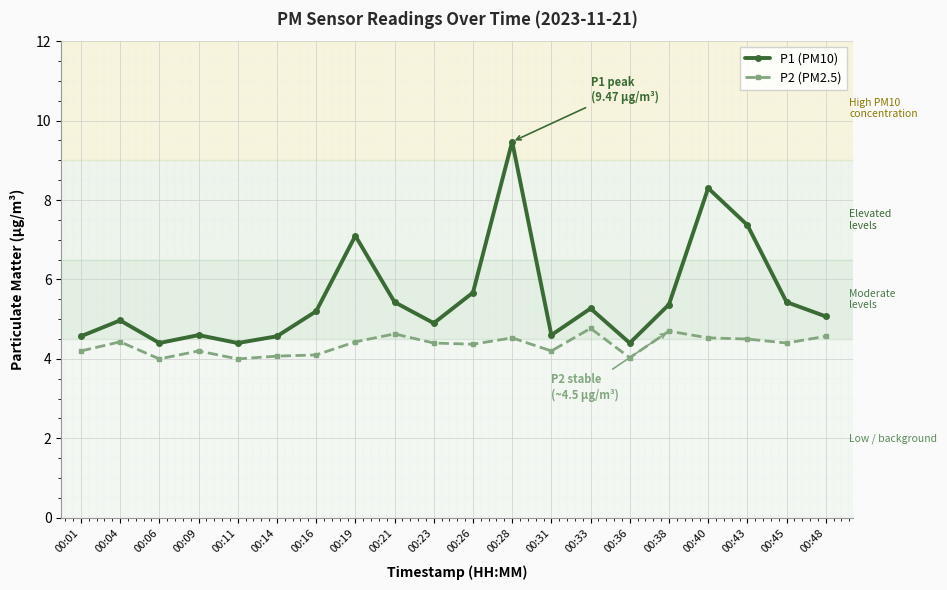

Where is the first local maximum for P1 (PM10)?

00:04